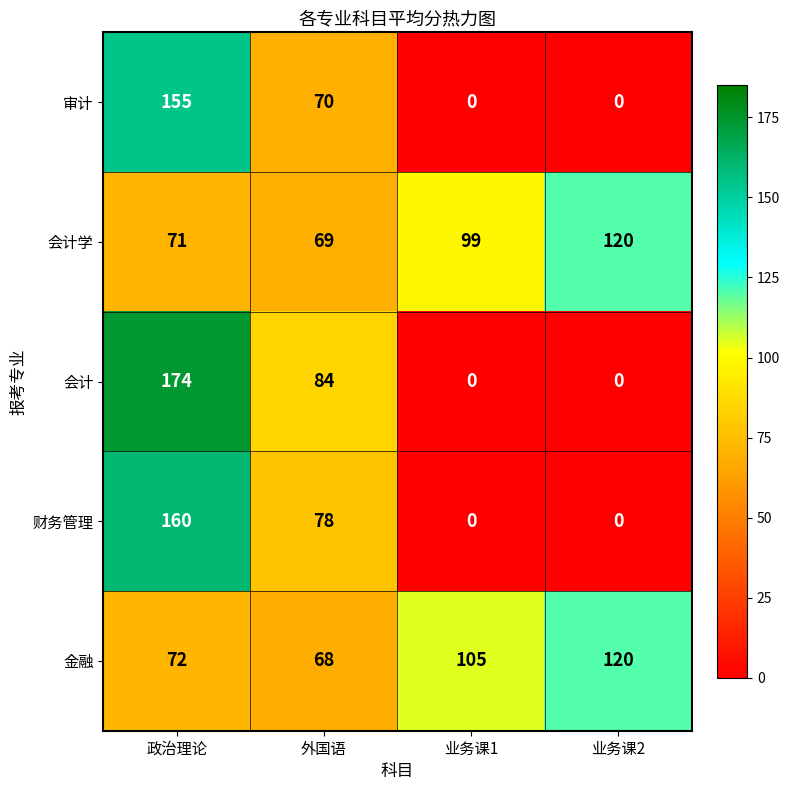

At which category is the sum across all series the highest?

政治理论